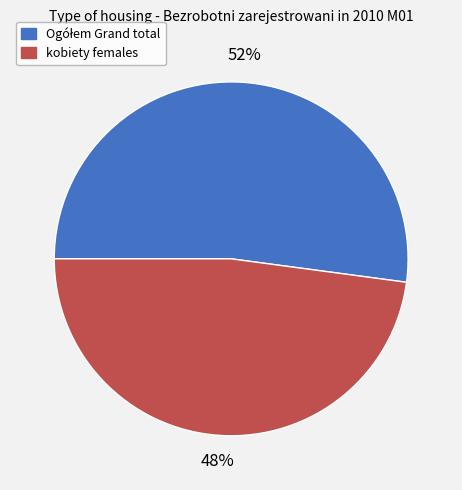

Is it true that kobiety females is 48% of the pie?

True